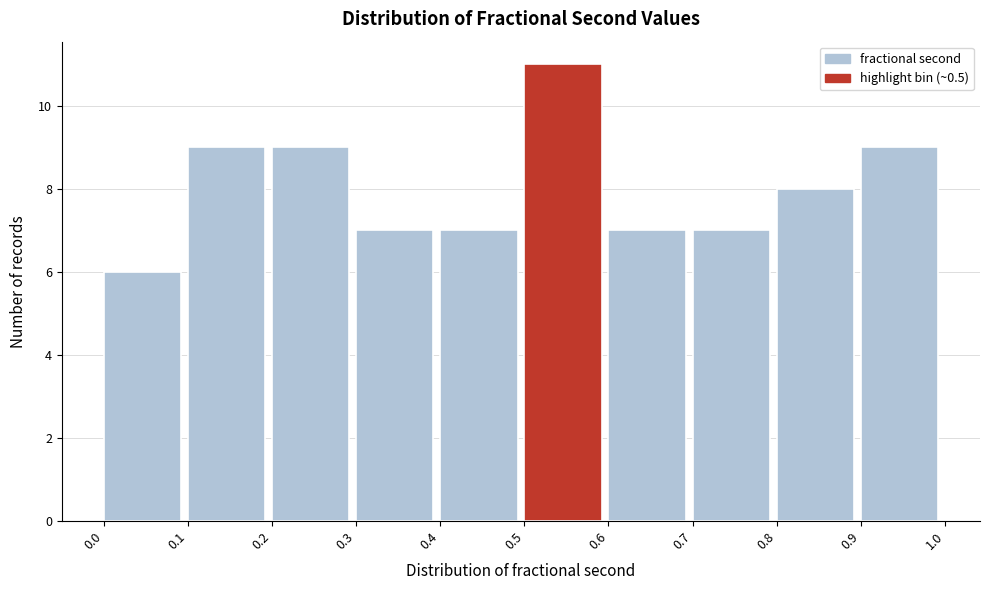

How tall is the bar that spans 0.0 to 0.1 on the x-axis? The values are not printed on the chart, so give them approximately, as read against the axis.

6